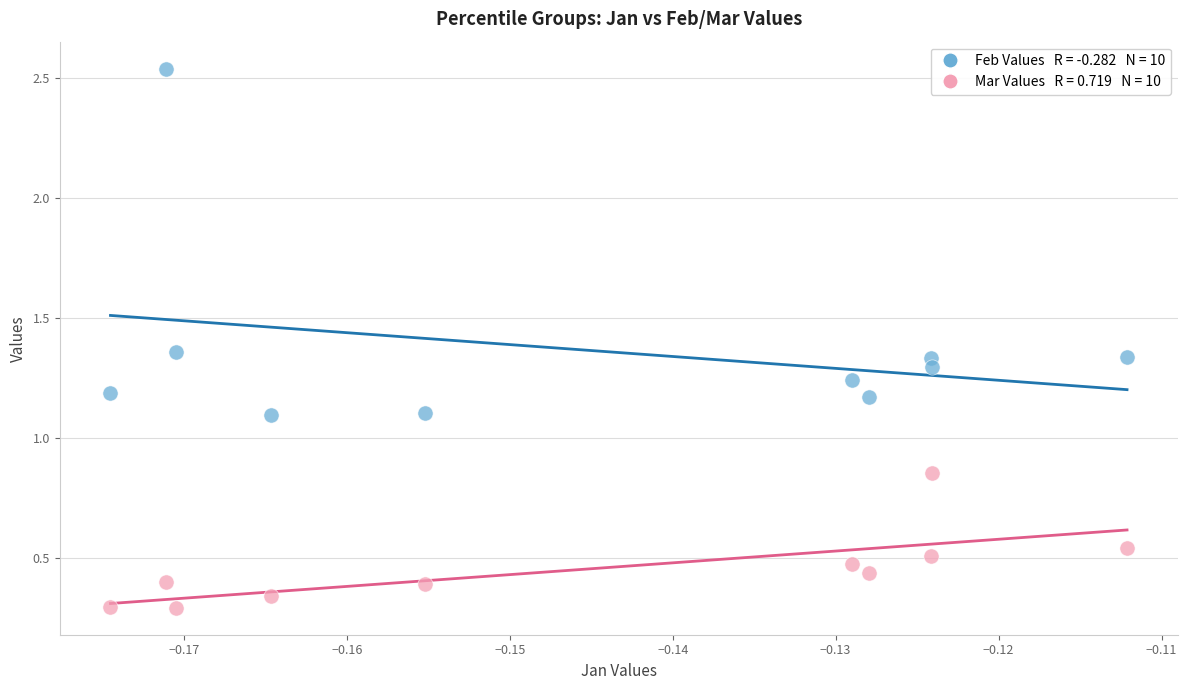

Across all data points, what is the range of Y values (max minus min)?

2.2